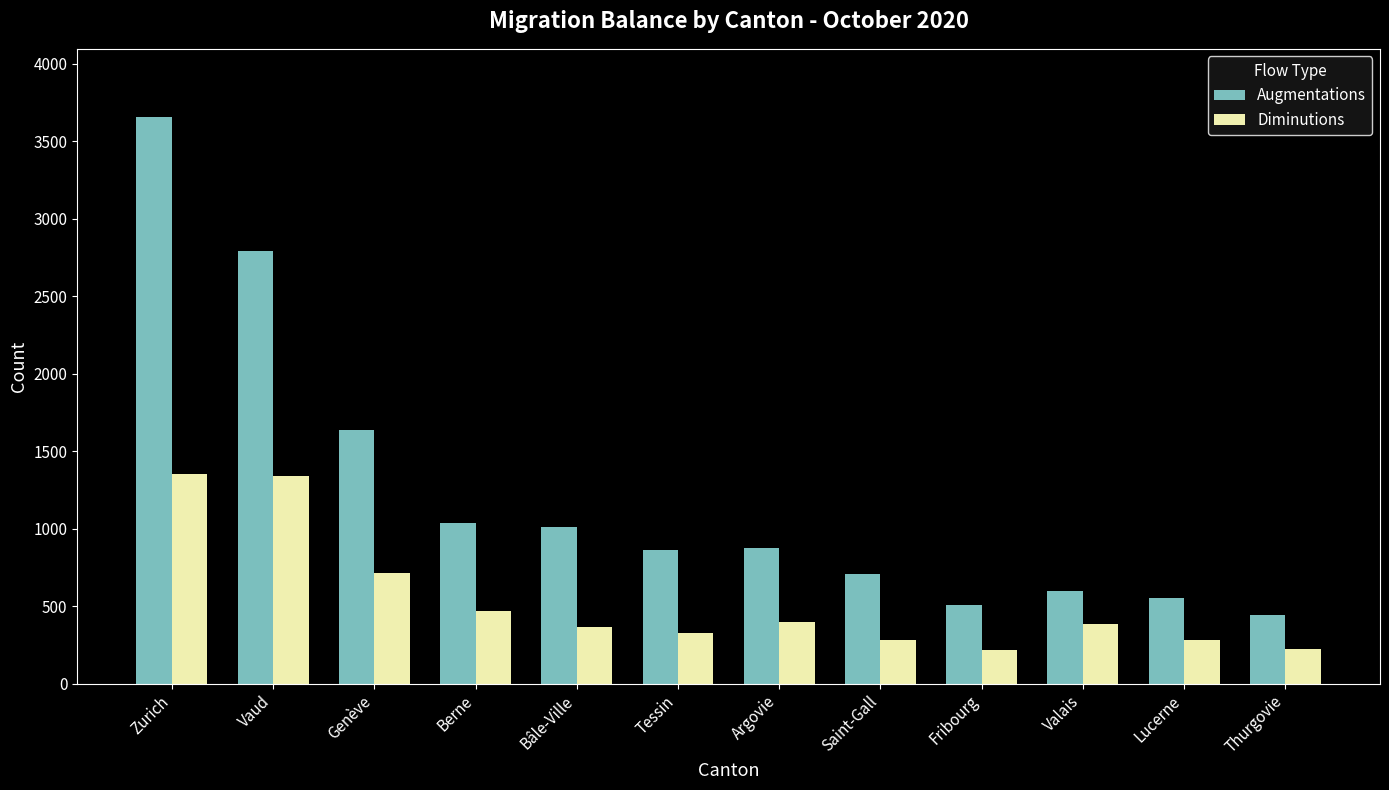

Count the number of categories in the chart.

12